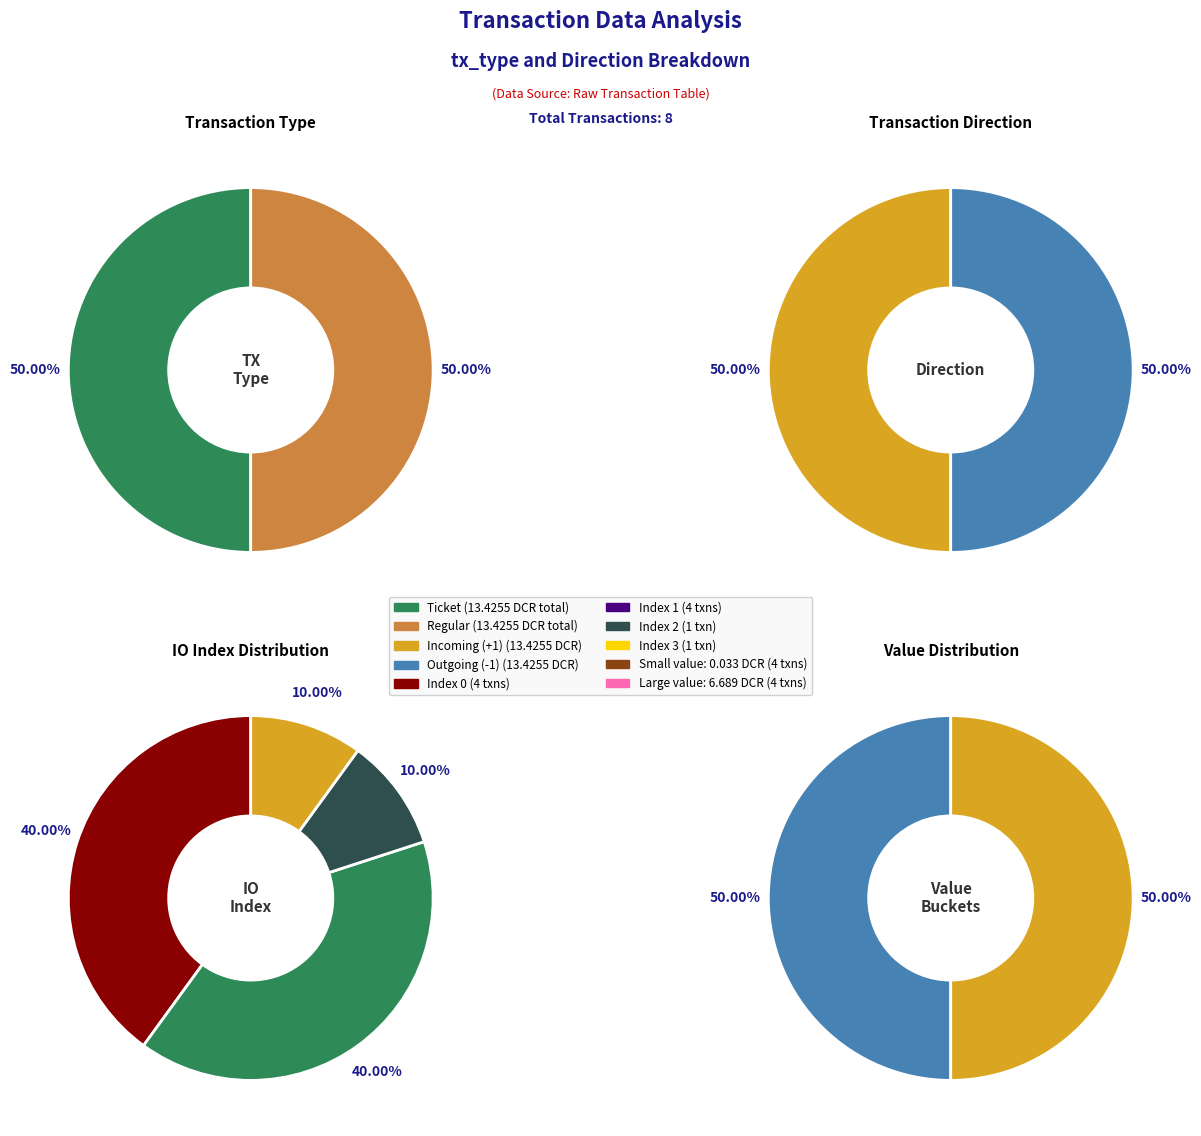

Count the number of slices in the pie.

4